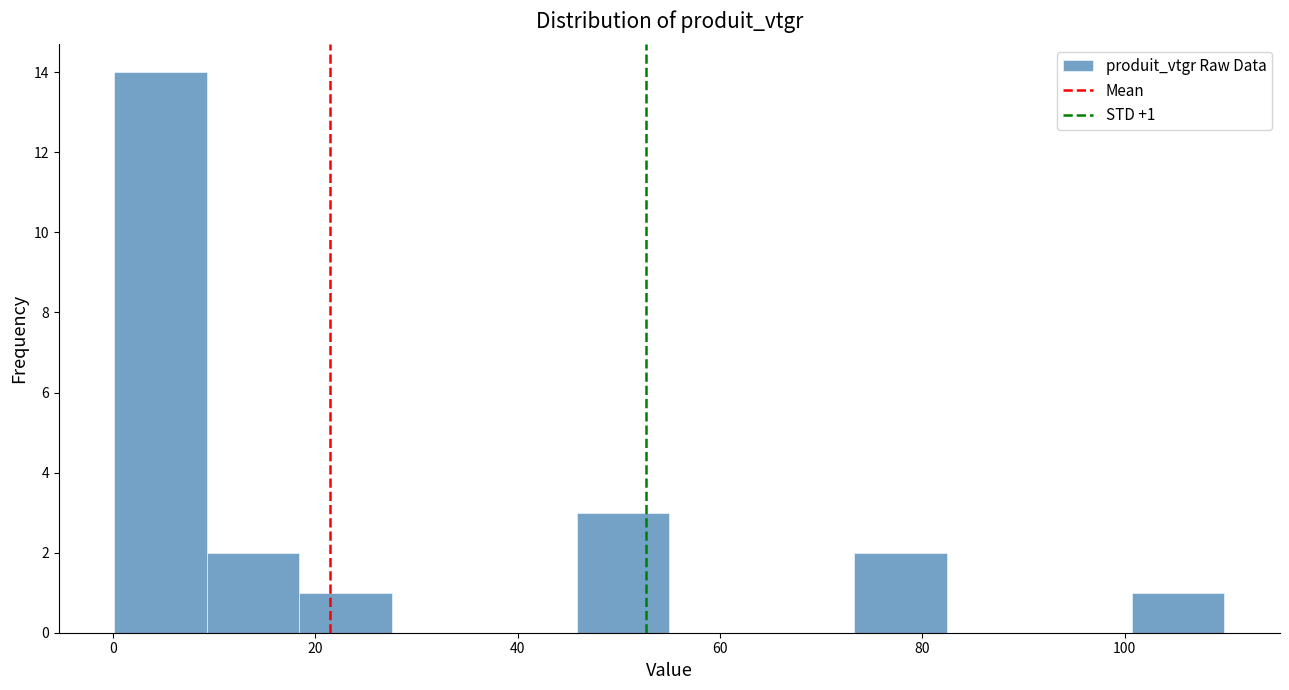

Over which range of the x-axis is the bar tallest?

0 to 10